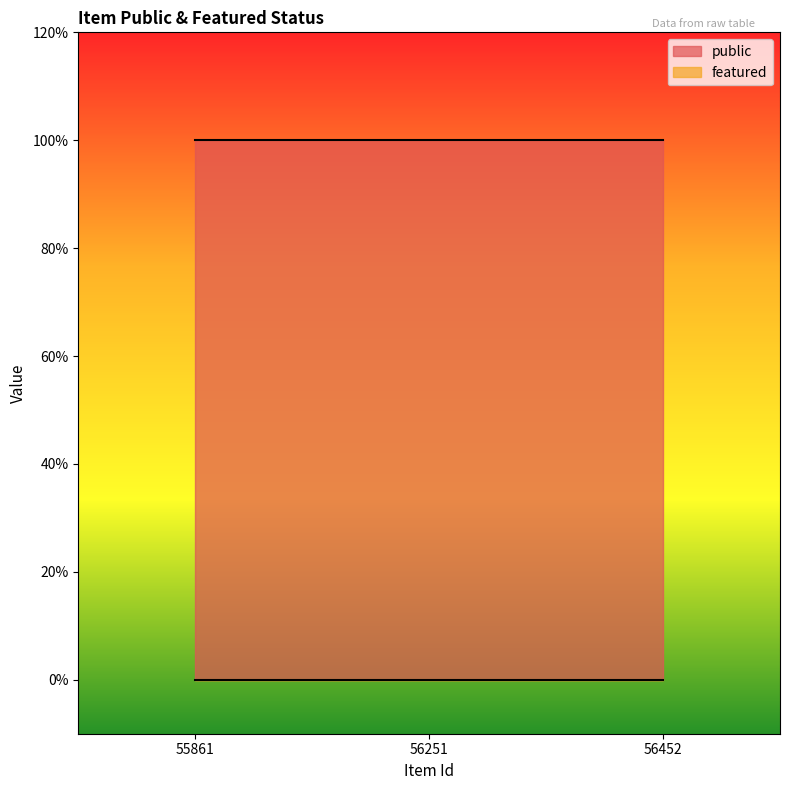

Where is featured nearest to the value 0?

55861